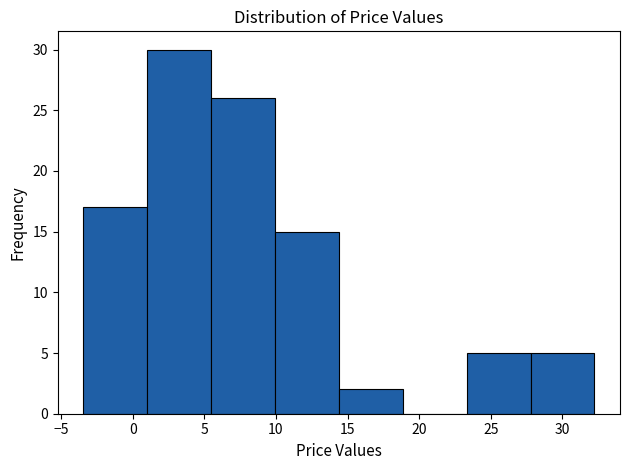

Reading left to right, transcribe this chart: for each bar, give the range it covers on the x-axis and its height. Neither the bar edges nor the heights are printed on the chart, so give them approximately, as read against the axes.

-3.5 to 1.0: 17
1.0 to 5.5: 30
5.5 to 10.0: 26
10.0 to 14.5: 15
14.5 to 19.0: 2
19.0 to 23.5: 0
23.5 to 28.0: 5
28.0 to 32.0: 5